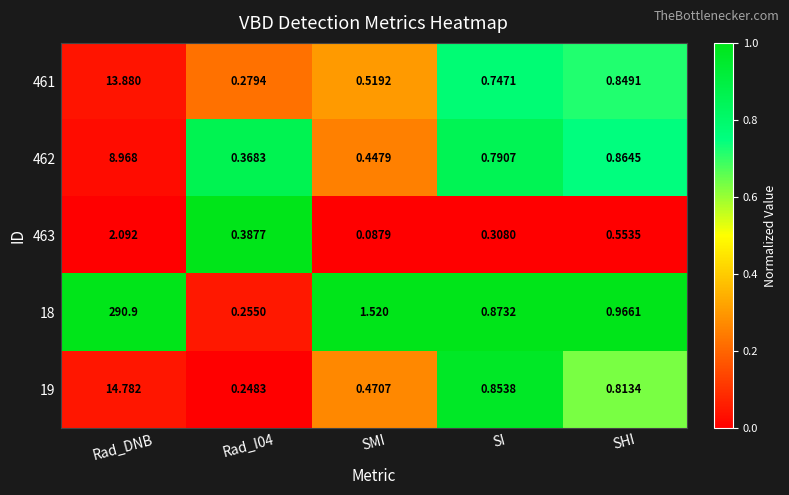

At which category is the sum across all series the highest?

Rad_DNB